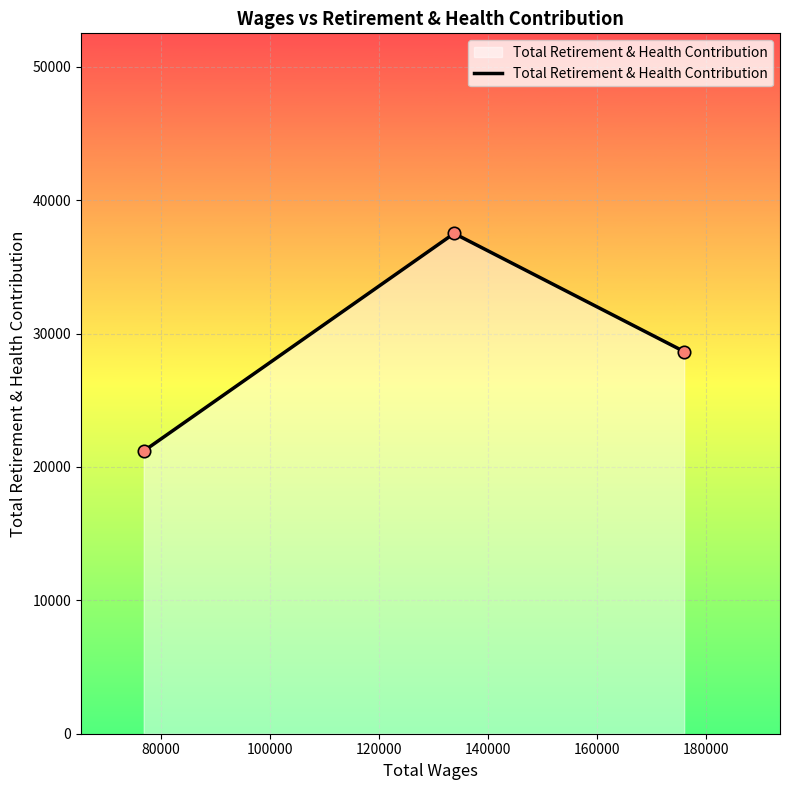

What is the minimum value shown in the chart?

21194